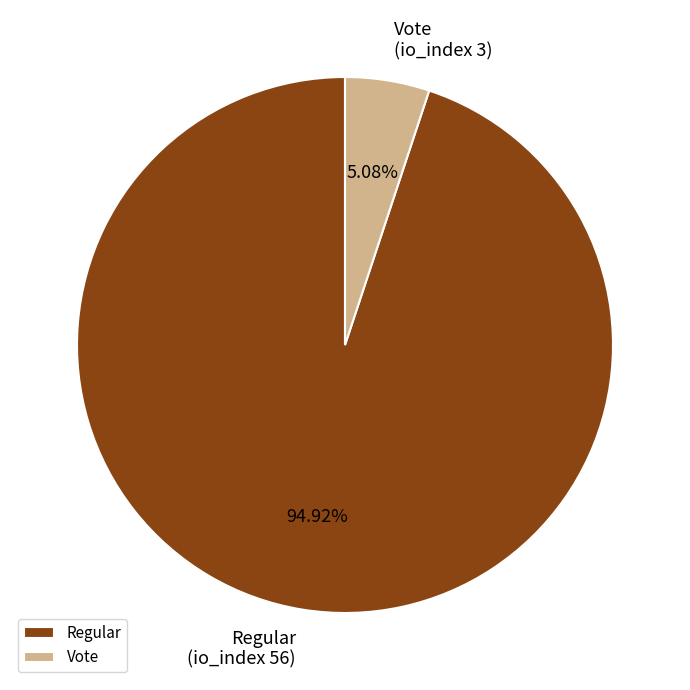

Which slice is the smallest?

Vote